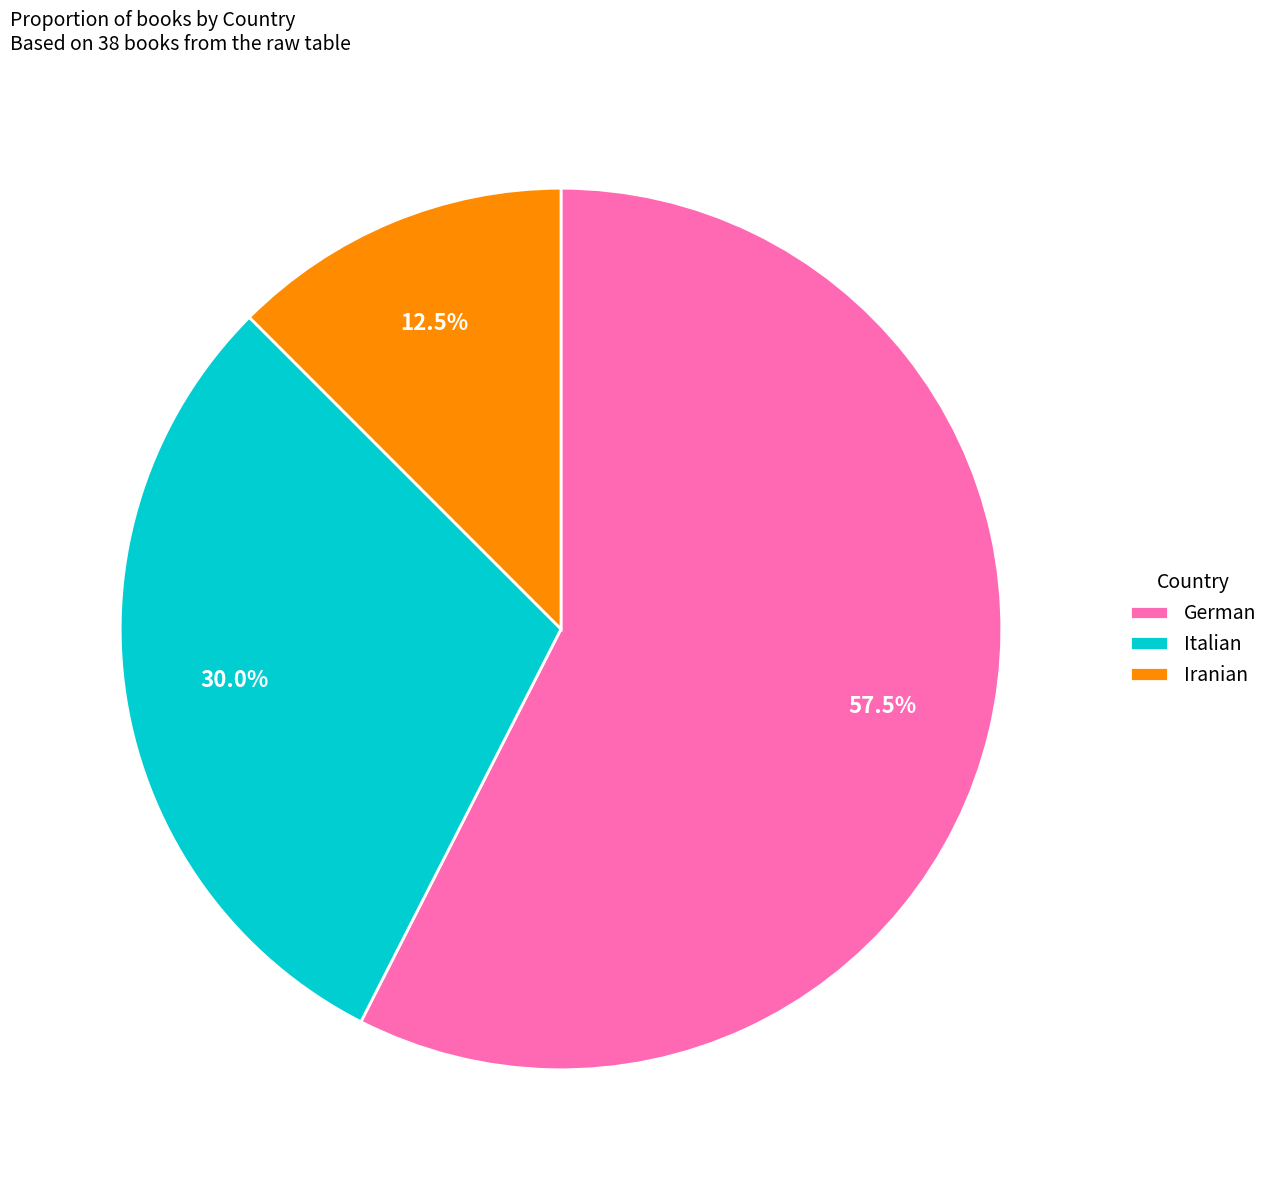

True or false: Italian accounts for 23% of the total.

False